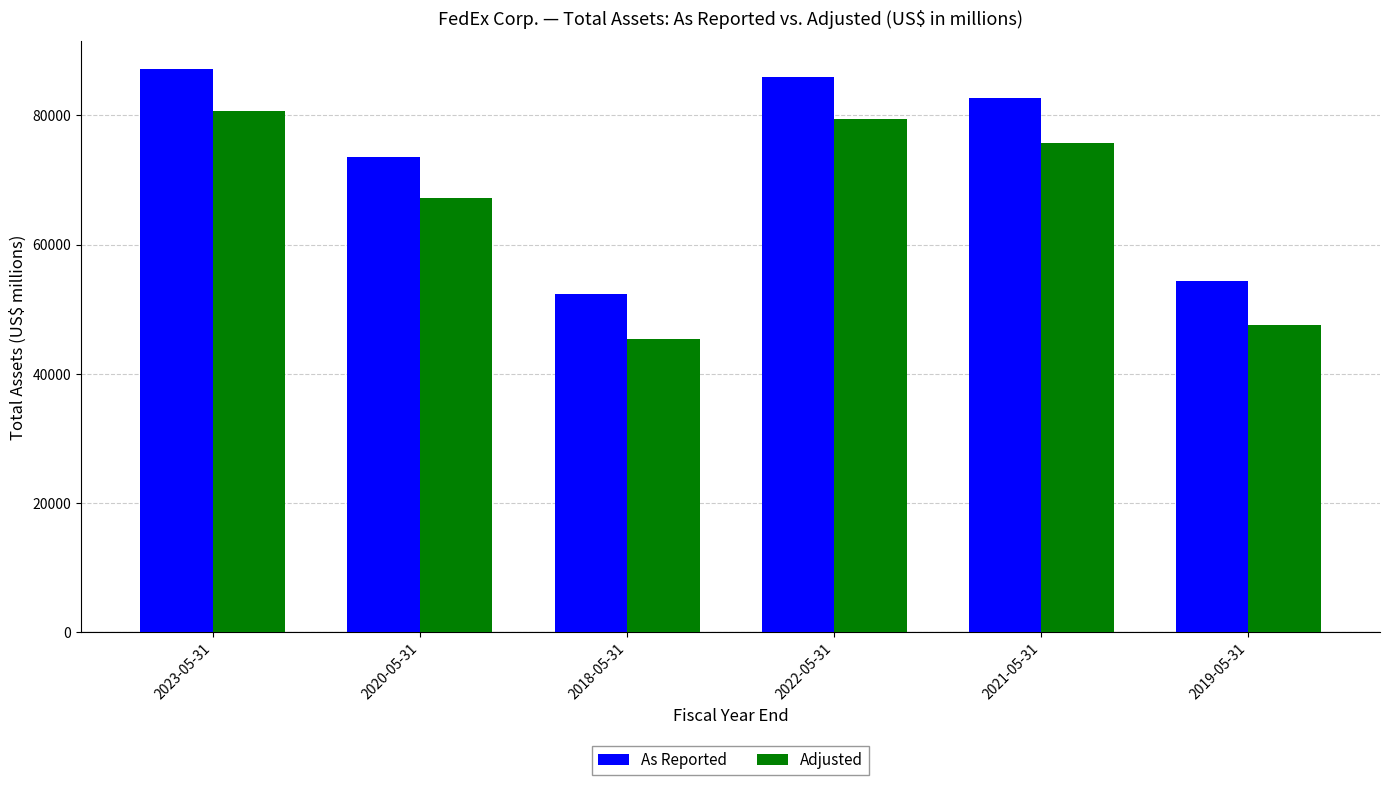

What is the total value across all series at 2021-05-31?

158562